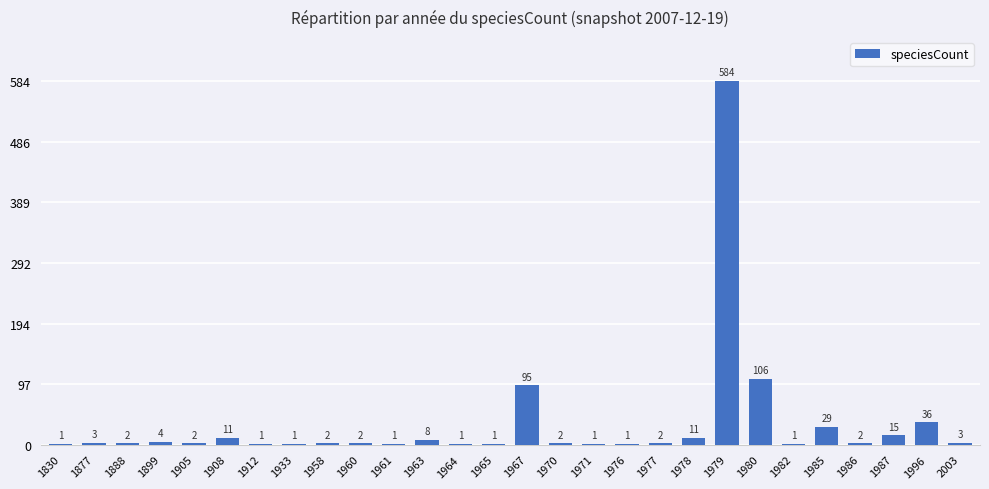

Which category has the highest value across all series?

1979